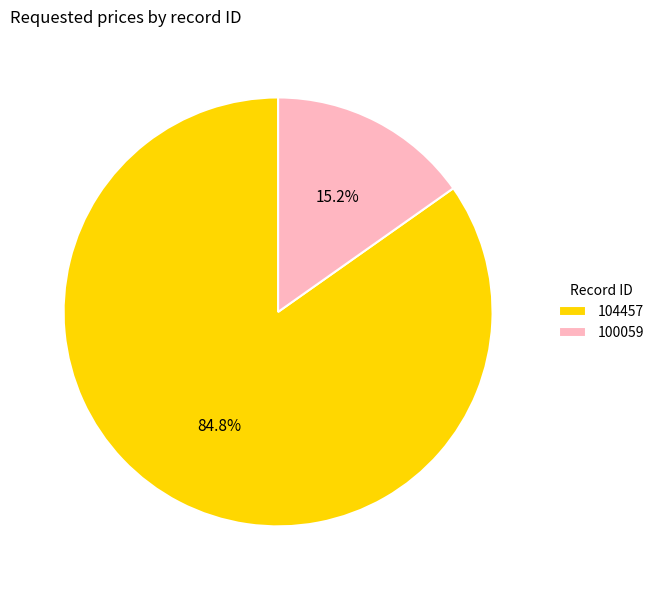

What portion of the pie excludes 104457?

15.2%